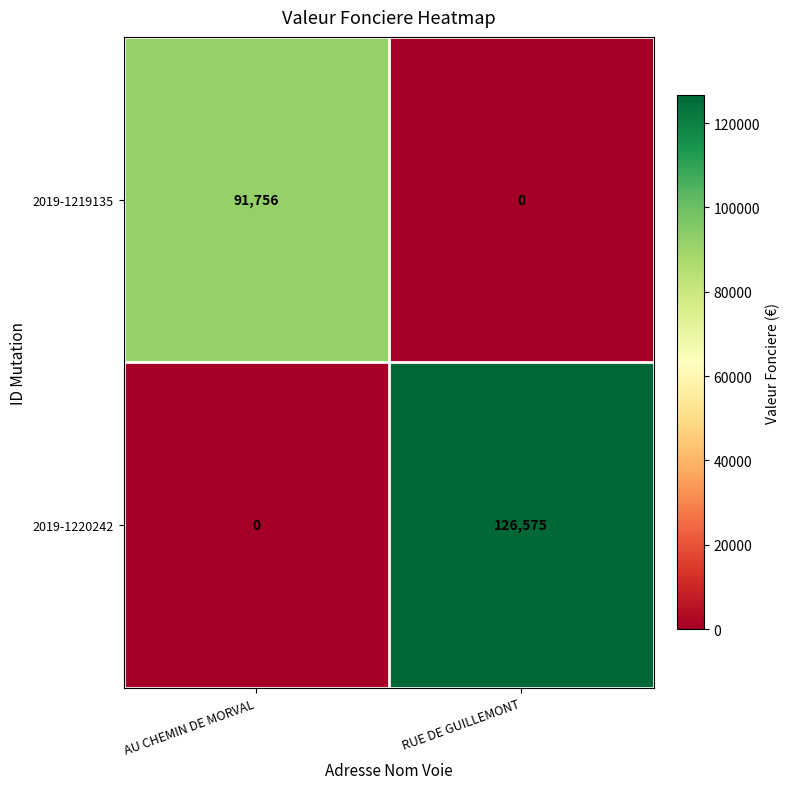

Is it true that 2019-1220242 equals 71985 at RUE DE GUILLEMONT?

False